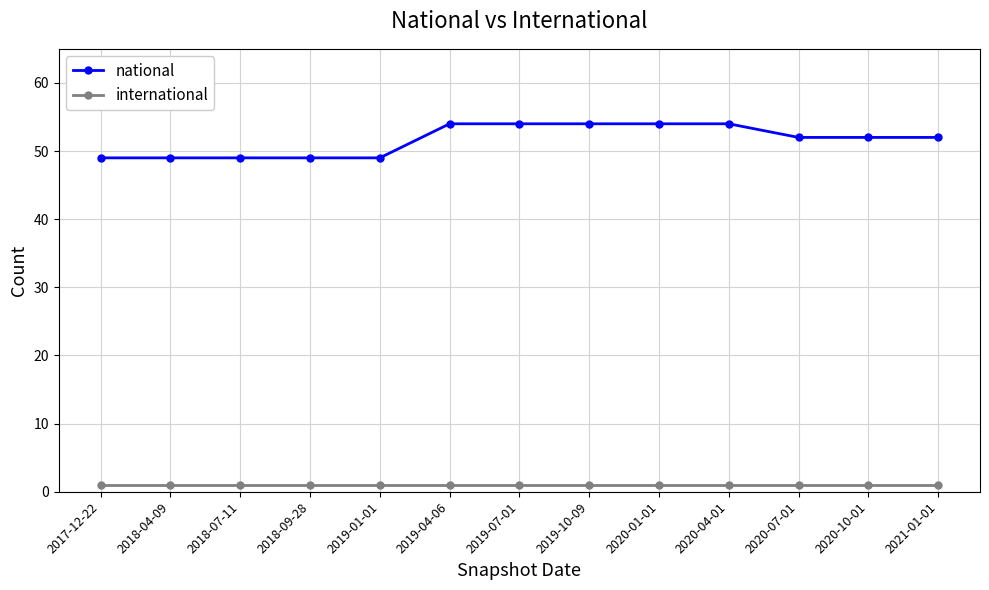

True or false: international and national intersect in this chart.

False